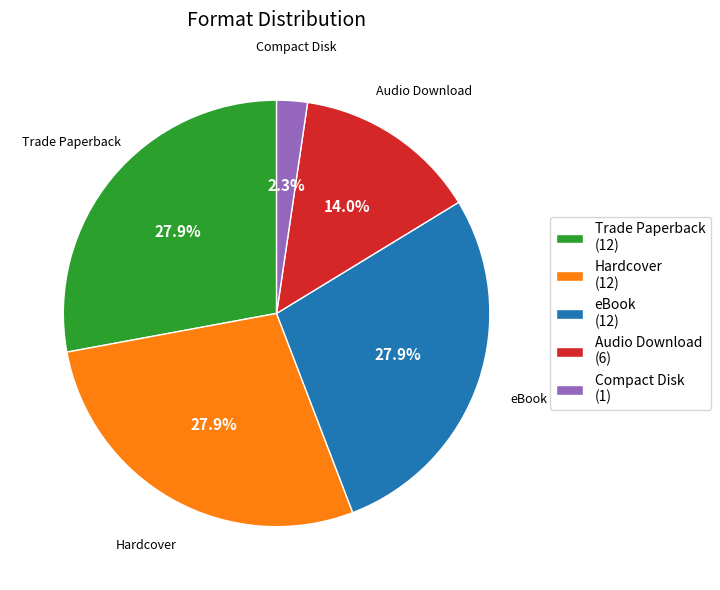

Between Compact Disk and Trade Paperback, which is larger?

Trade Paperback